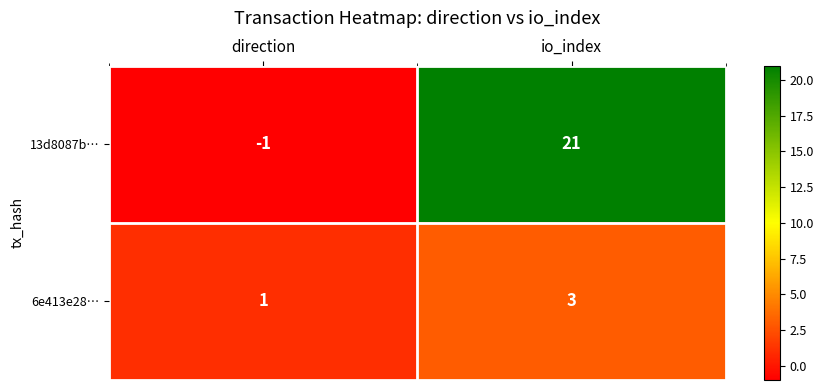

What is the smallest value displayed?

-1